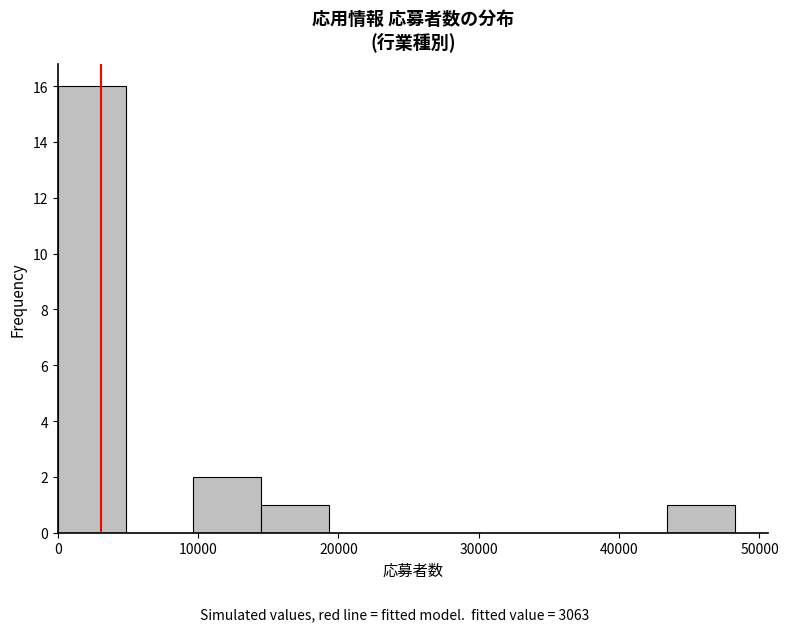

Reading left to right, list every bar in this chart as the range it spans on the x-axis followed by its height. Neither the bar edges nor the heights are printed on the chart, so give them approximately, as read against the axes.

0 to 5000: 16
5000 to 10000: 0
10000 to 14000: 2
14000 to 19000: 1
19000 to 24000: 0
24000 to 29000: 0
29000 to 34000: 0
34000 to 39000: 0
39000 to 43000: 0
43000 to 48000: 1